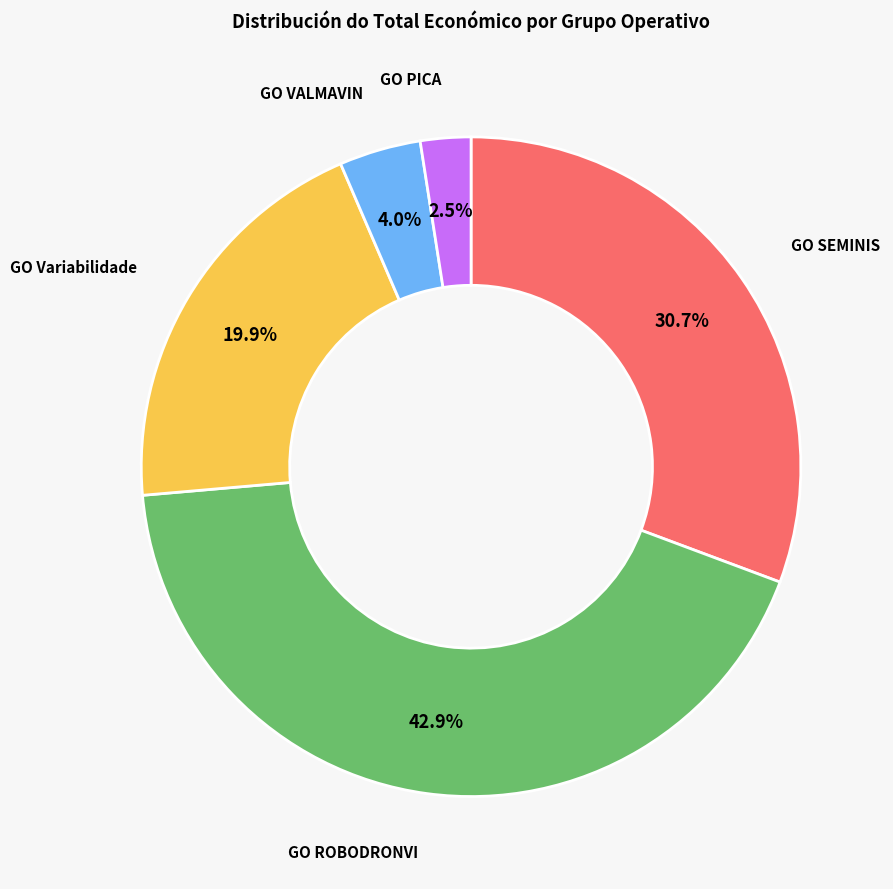

How many segments does this pie chart have?

5